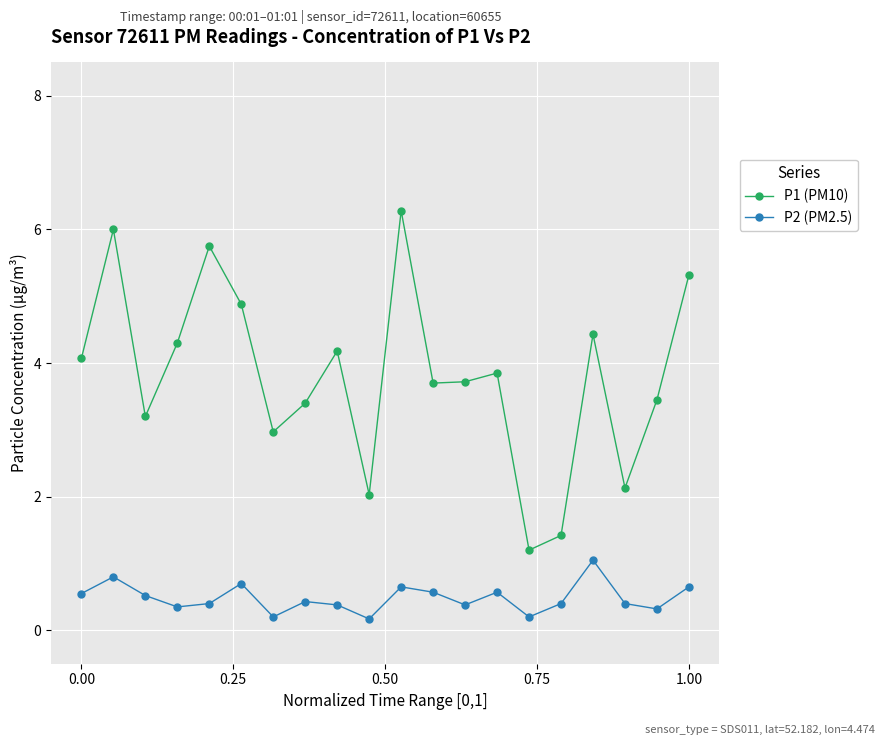

In P1 (PM10), how many points are higher than both neighbors (excluding endpoints)?

6